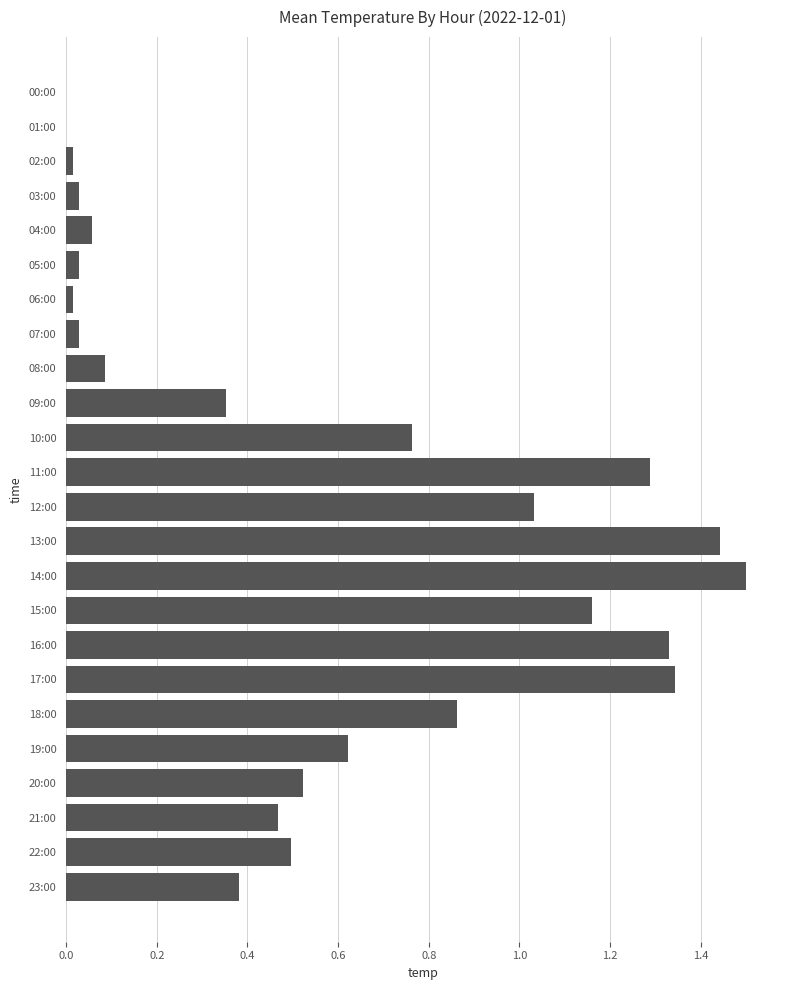

Is it true that the value at 03:00 is 0.0?

True